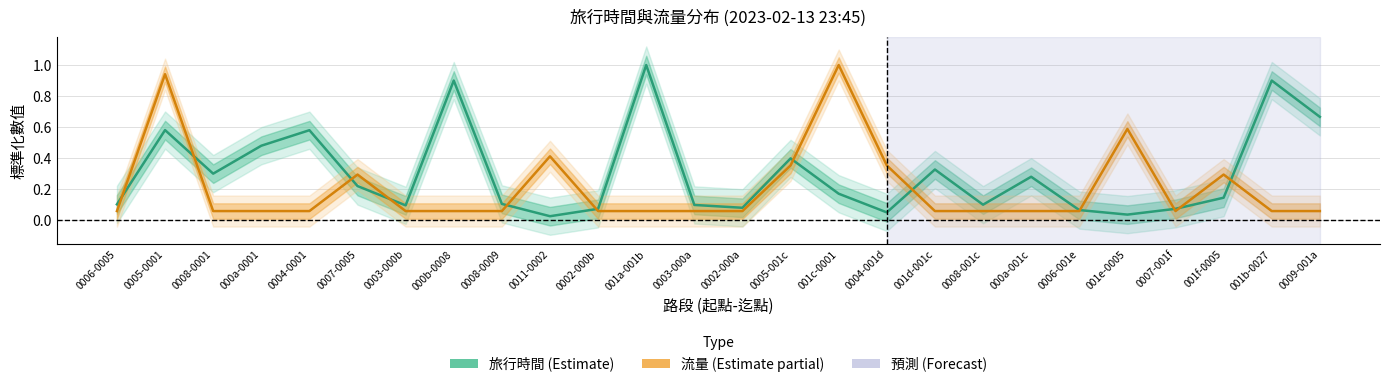

Reading right to left, extract all data points from this chart.

旅行時間: 0.7	0.9	0.1	0.1	0.0	0.1	0.3	0.1	0.3	0.1	0.2	0.4	0.1	0.1	1.0	0.1	0.0	0.1	0.9	0.1	0.2	0.6	0.5	0.3	0.6	0.1
流量: 0.1	0.1	0.3	0.1	0.6	0.1	0.1	0.1	0.1	0.4	1.0	0.4	0.1	0.1	0.1	0.1	0.4	0.1	0.1	0.1	0.3	0.1	0.1	0.1	0.9	0.1